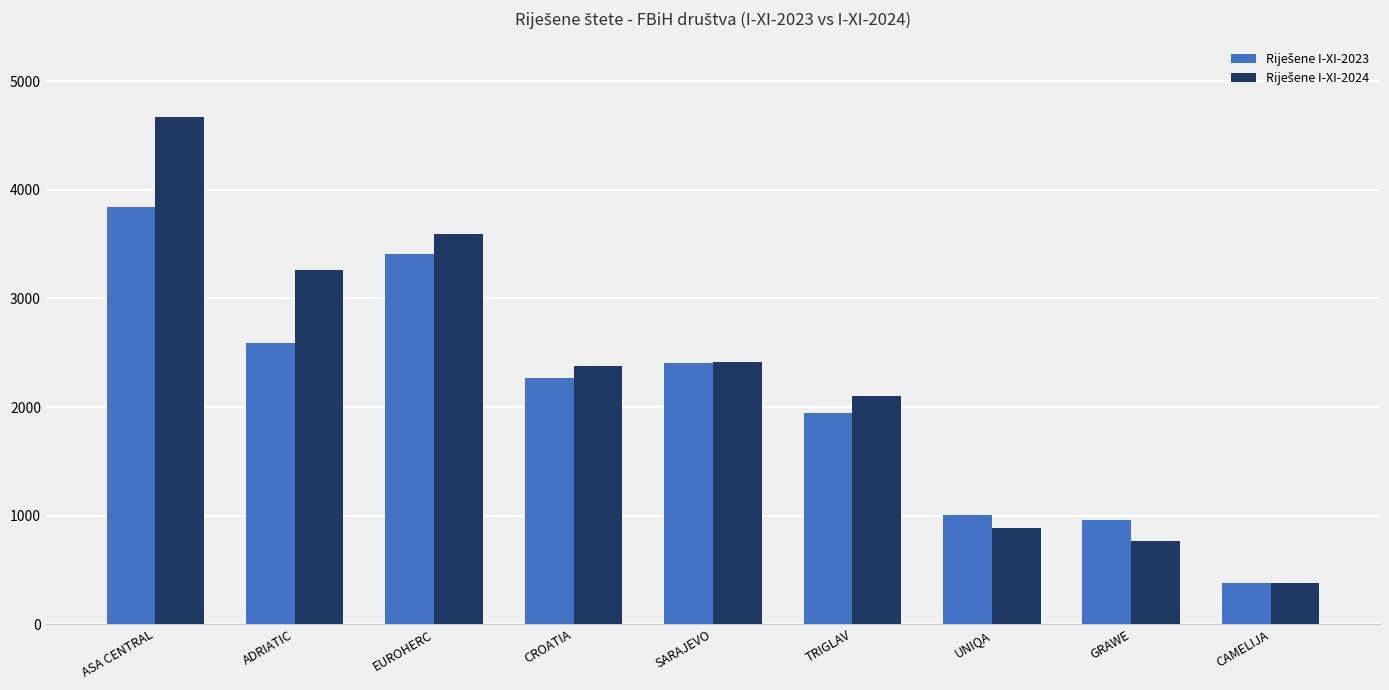

At which category is the sum across all series the highest?

ASA CENTRAL